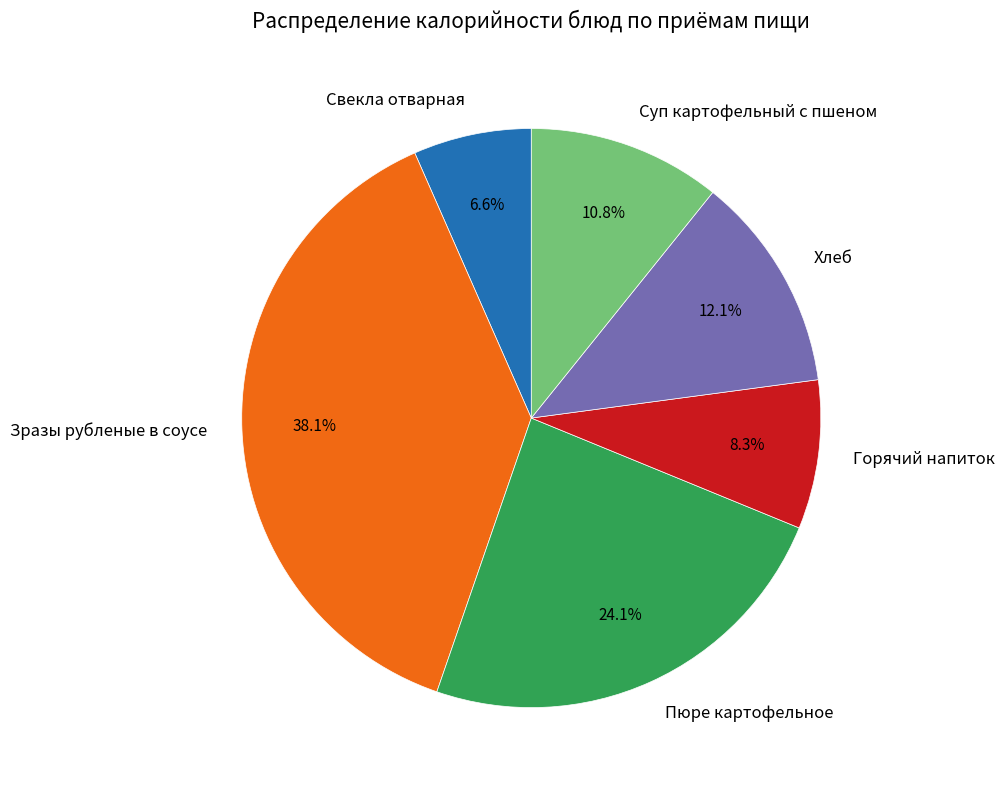

What is the smallest slice in the pie chart?

Свекла отварная